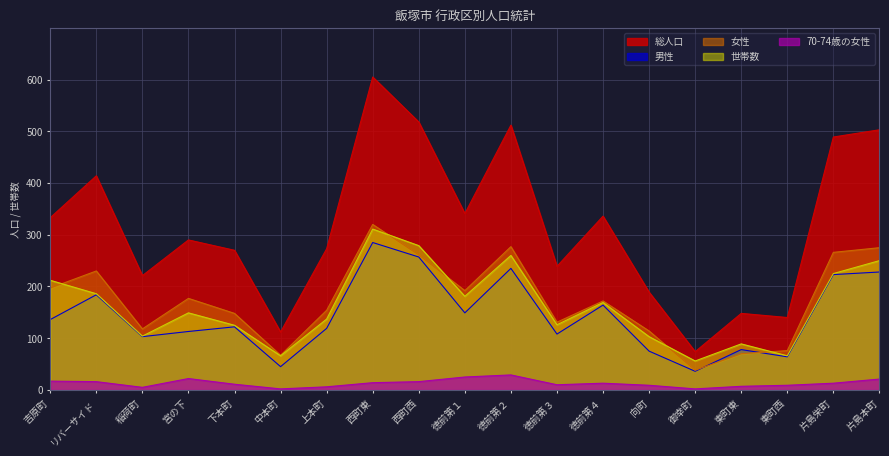

Rank the series by their maximum value, from lowest to highest.

70-74歳の女性, 男性, 世帯数, 女性, 総人口